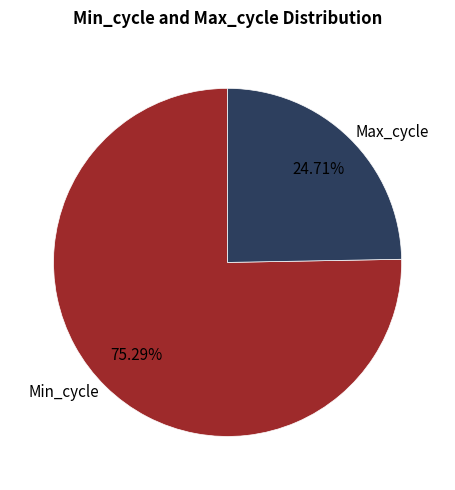

How many slices are in this pie chart?

2